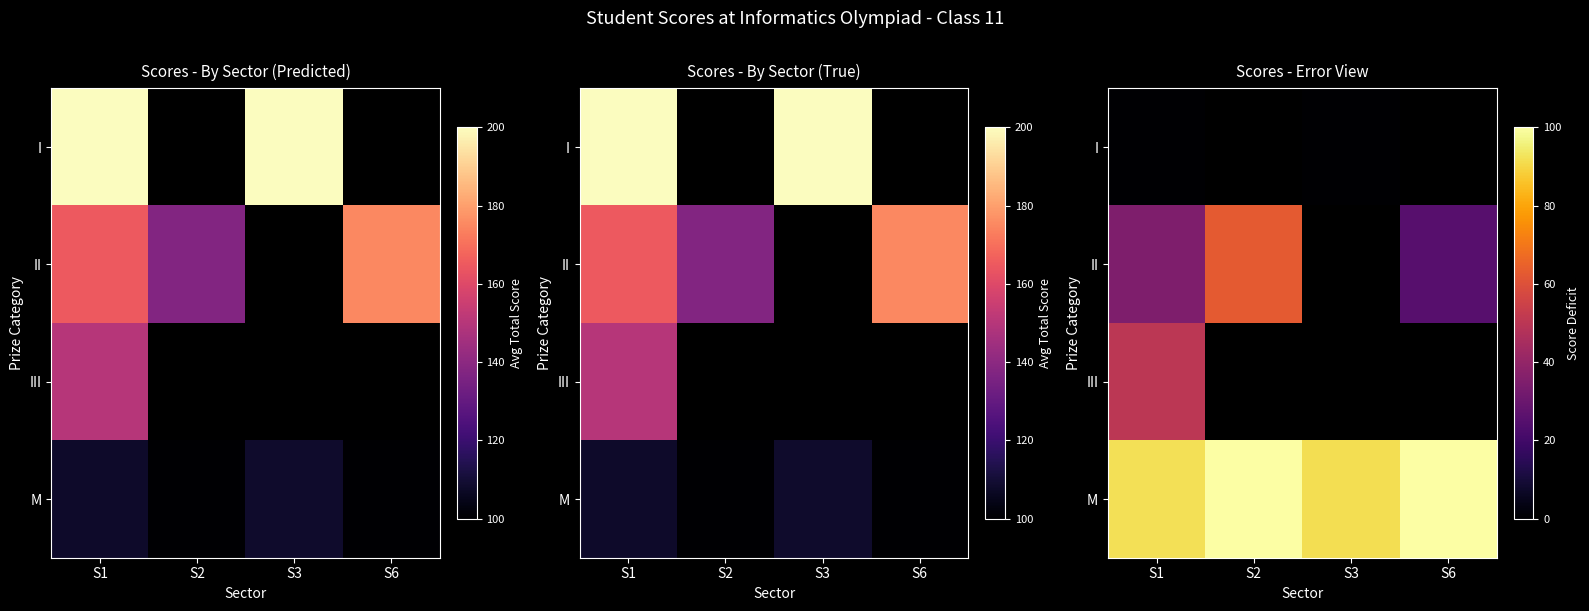

Rank the series at S3 from lowest to highest value.

I, II, III, M